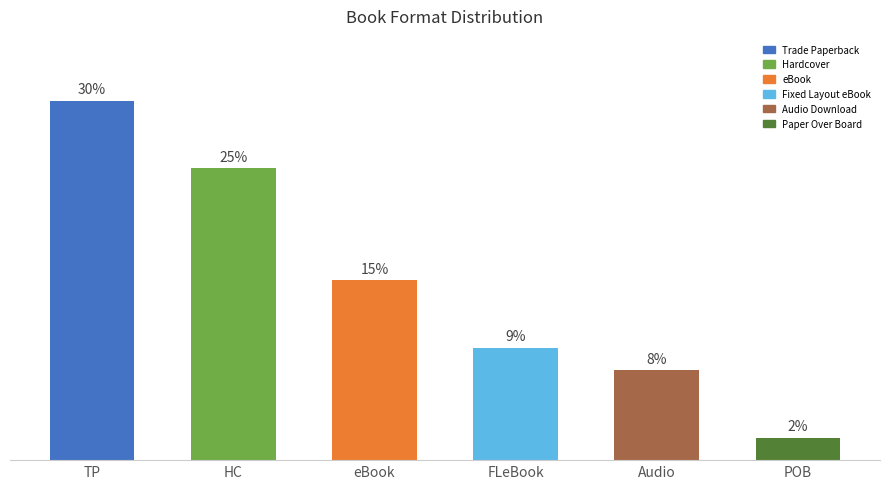

Does the chart contain any negative values?

No